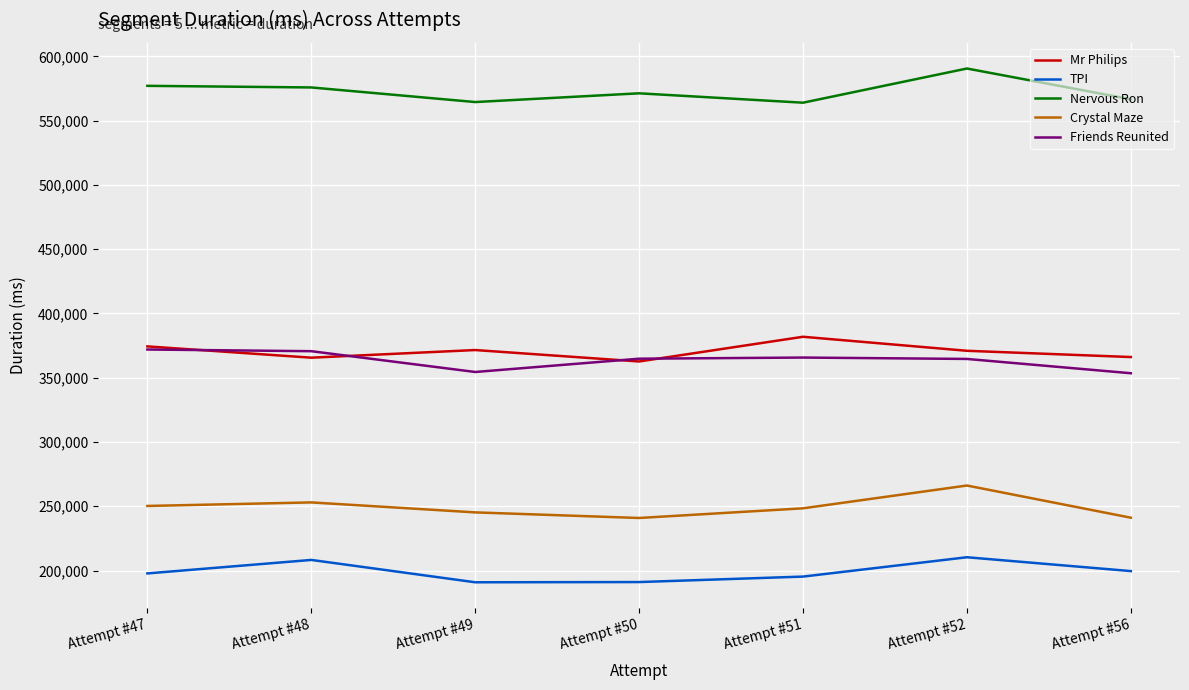

True or false: Friends Reunited and Nervous Ron intersect in this chart.

False